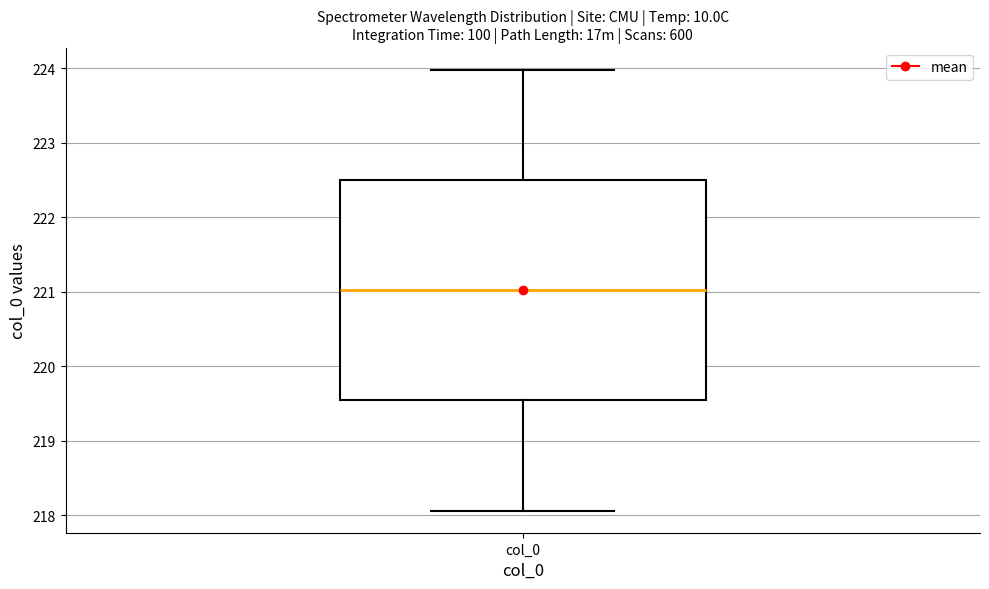

Read this box plot against the y-axis: the position of the median line, the range covered by the box, and the ends of both whiskers. The values are not printed on the chart, so give them approximately, as read against the axis.

median 221.0, box 219.5 to 222.5, whiskers 218.1 to 224.0